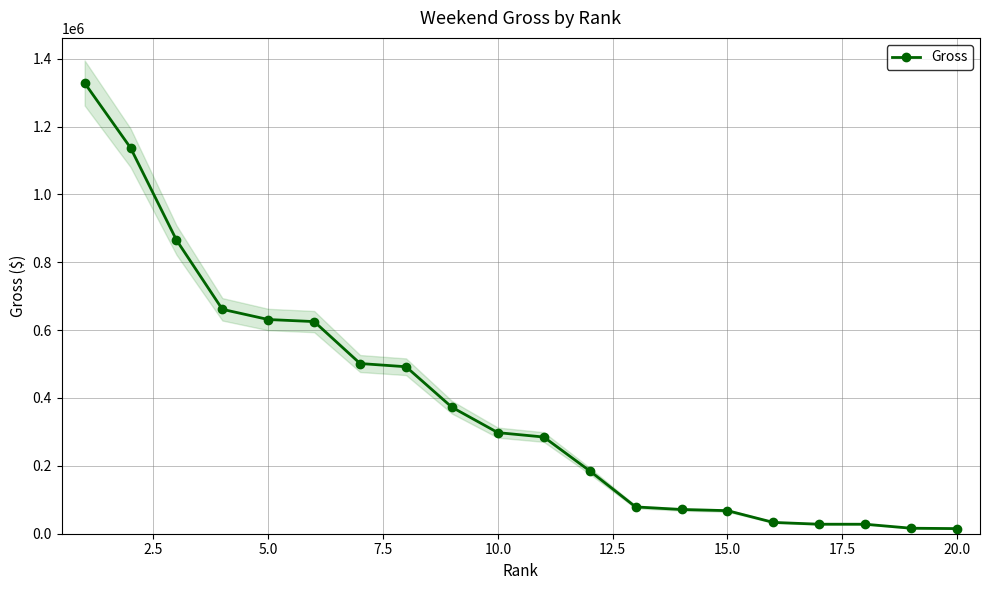

How many values are below 297901?

10